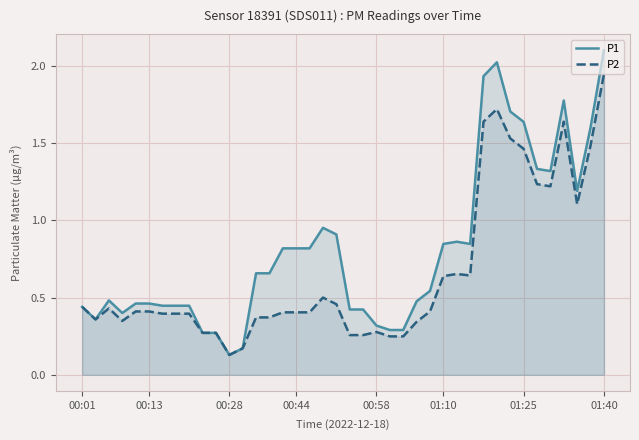

Which category has the highest value in the P1 series?

01:40